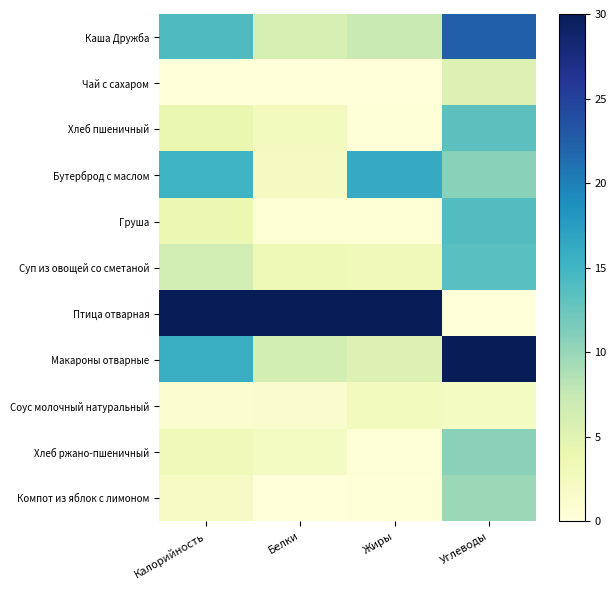

Reading left to right, extract all data points from this chart.

Каша Дружба: Калорийность=14.1	Белки=6.0	Жиры=7.3	Углеводы=22.3
Чай с сахаром: Калорийность=0.0	Белки=0.0	Жиры=0.0	Углеводы=5.5
Хлеб пшеничный: Калорийность=4.0	Белки=2.6	Жиры=0.2	Углеводы=13.3
Бутерброд с маслом: Калорийность=15.2	Белки=2.3	Жиры=16.1	Углеводы=10.8
Груша: Калорийность=3.9	Белки=0.5	Жиры=0.5	Углеводы=13.9
Суп из овощей со сметаной: Калорийность=6.5	Белки=3.2	Жиры=3.0	Углеводы=13.6
Птица отварная: Калорийность=30.0	Белки=30.0	Жиры=30.0	Углеводы=0.0
Макароны отварные: Калорийность=15.8	Белки=6.2	Жиры=5.3	Углеводы=30.0
Соус молочный натуральный: Калорийность=1.0	Белки=1.1	Жиры=2.6	Углеводы=2.1
Хлеб ржано-пшеничный: Калорийность=3.0	Белки=2.2	Жиры=0.4	Углеводы=10.6
Компот из яблок с лимоном: Калорийность=1.8	Белки=0.0	Жиры=0.2	Углеводы=9.8